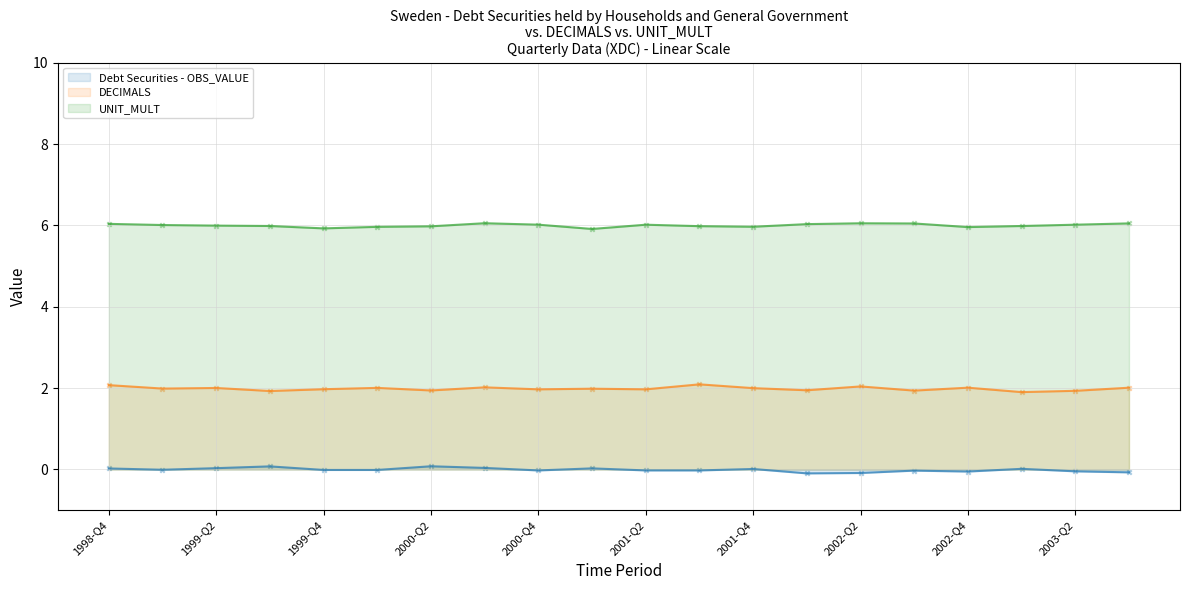

What is the total value across all series at 2002-Q2?

8.0